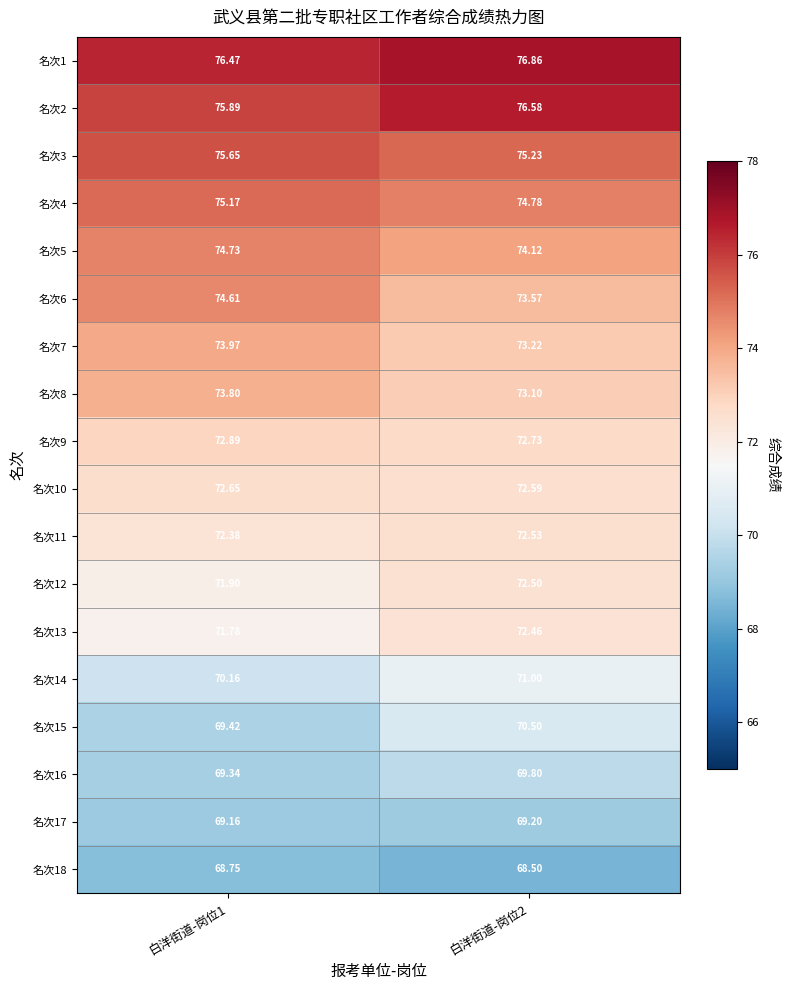

Which series has the widest spread of values?

名次15